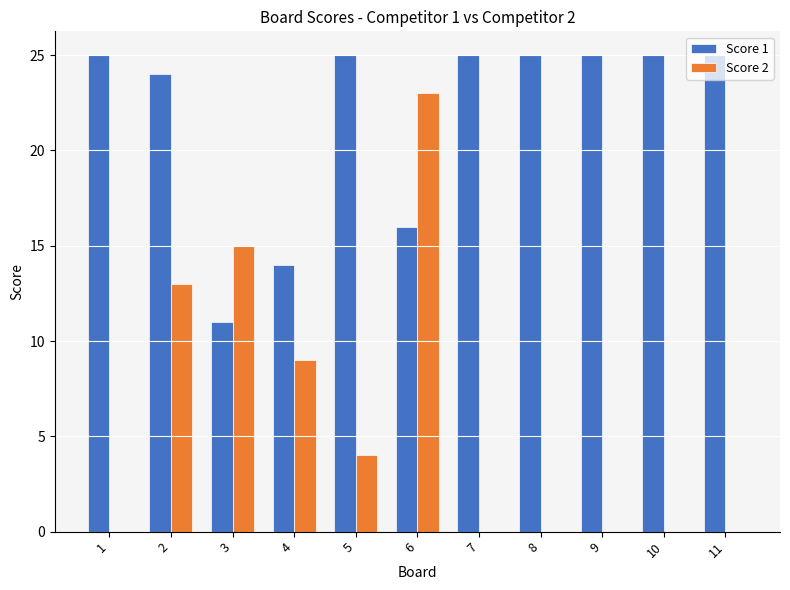

Count the number of categories in the chart.

11